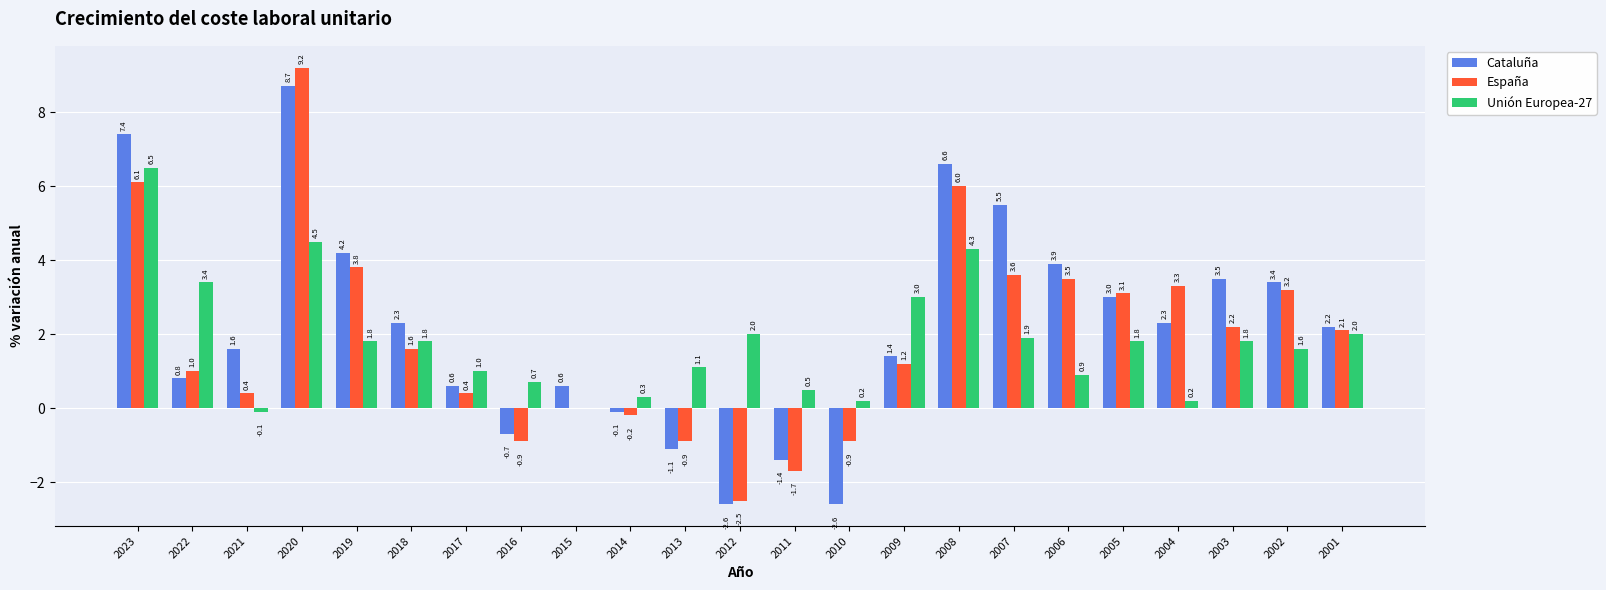

What are all the series names shown in the legend?

Cataluña, España, Unión Europea-27